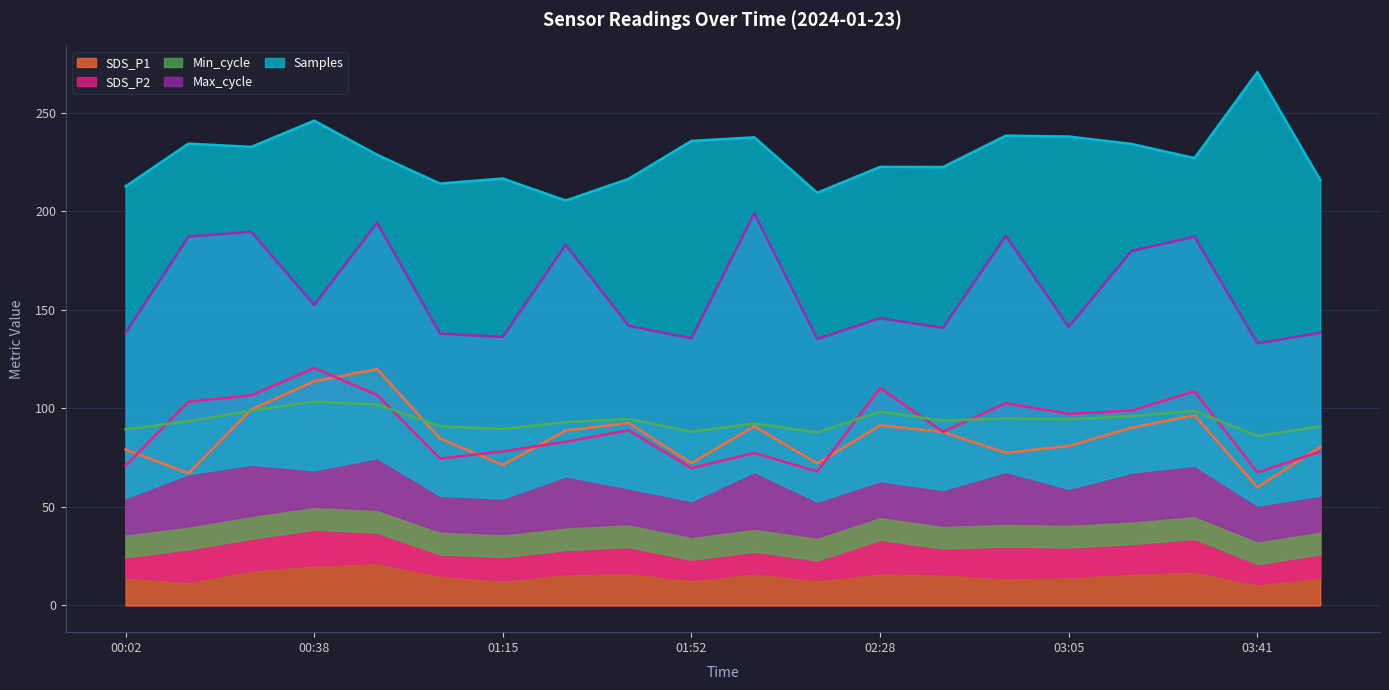

At which category does the chart reach its minimum across all series?

03:41